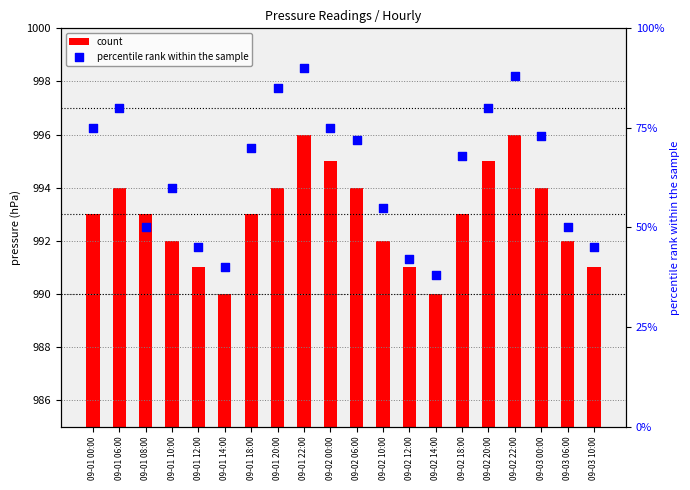

Which series reaches the maximum Y coordinate?

count